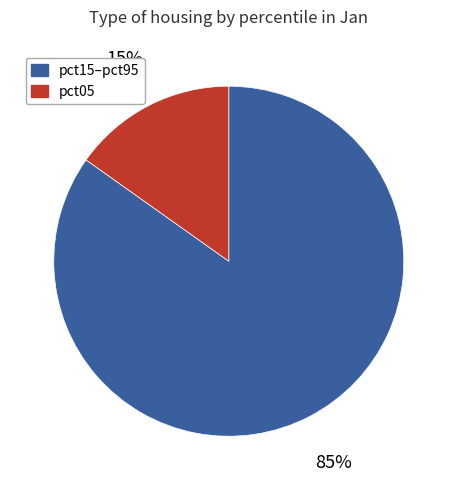

Does any single category account for the majority?

Yes